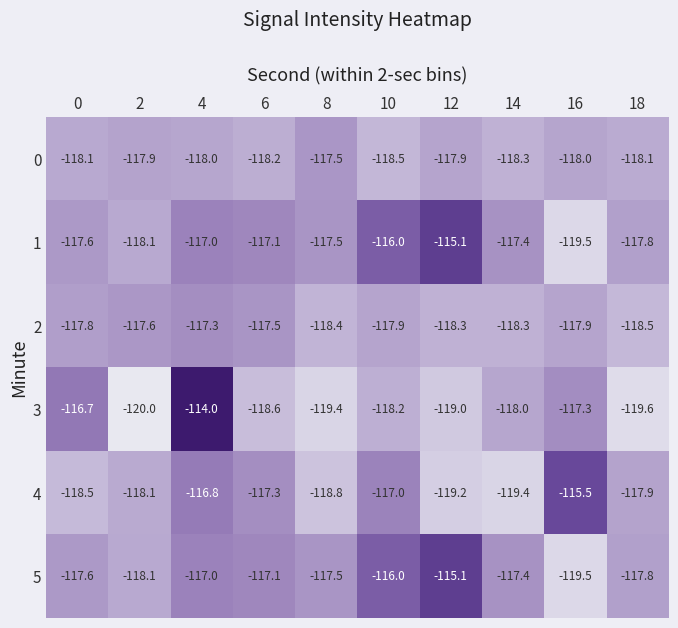

What is the difference between the 5 values at 10 and 0?

1.6